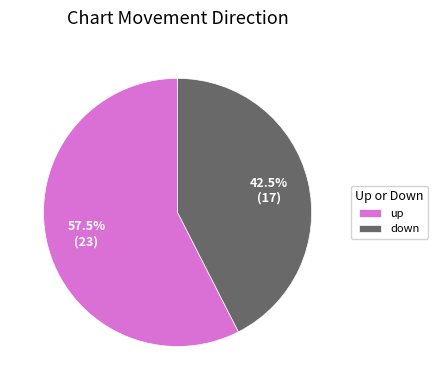

How many segments does this pie chart have?

2